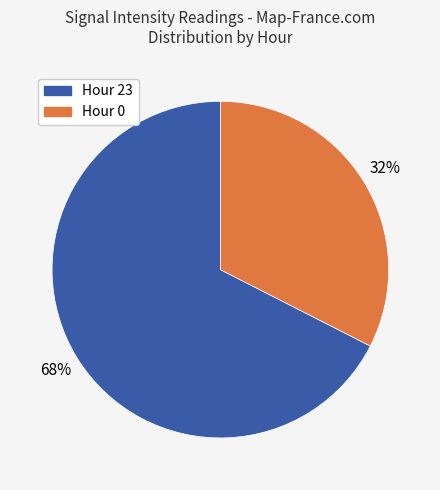

Is the sum of Hour 23 and Hour 0 greater than half?

Yes